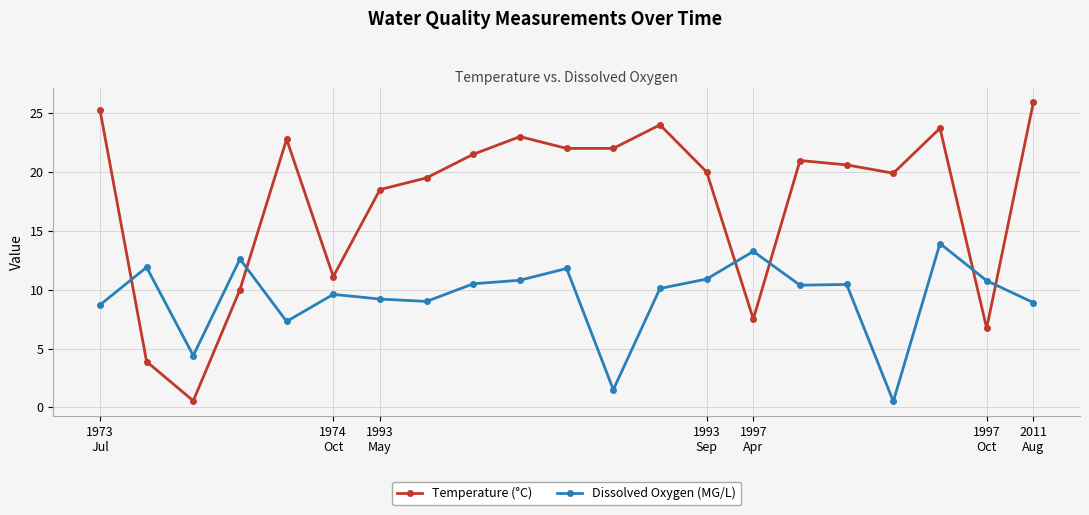

Is this an area chart (filled region under the line)?

No